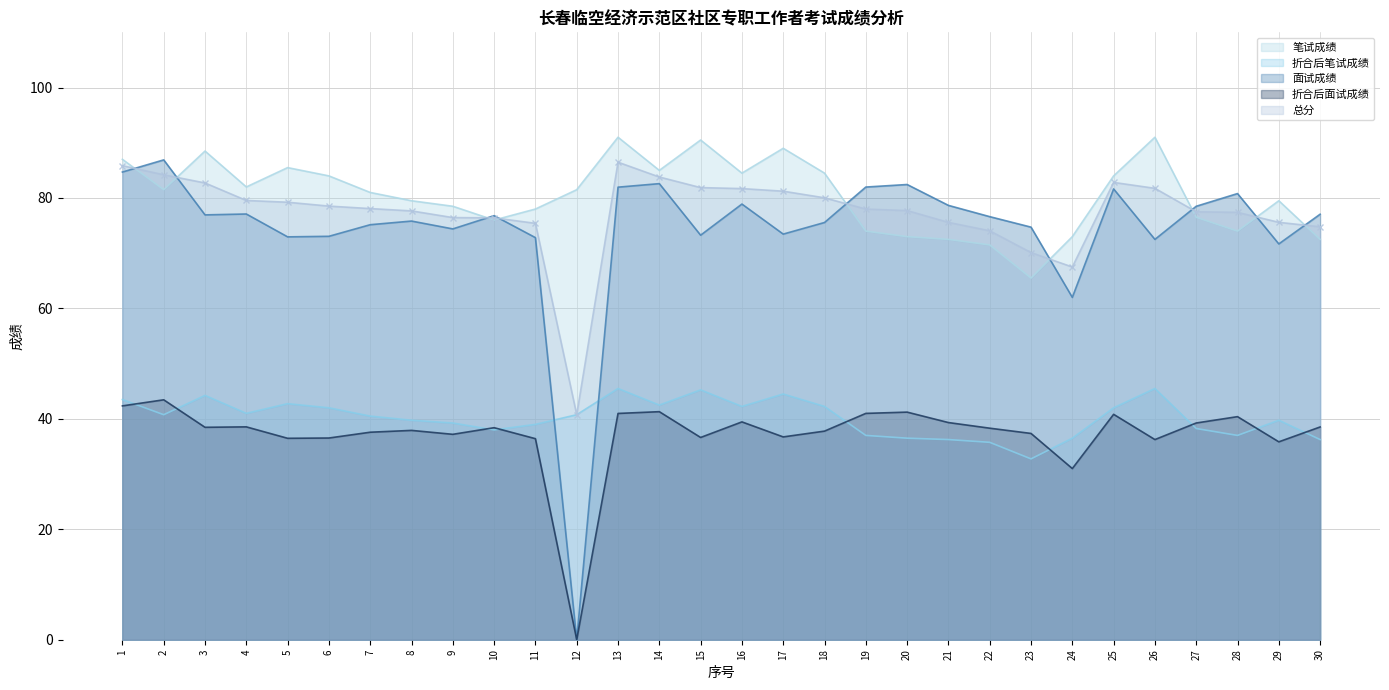

Count the number of data series in this chart.

5